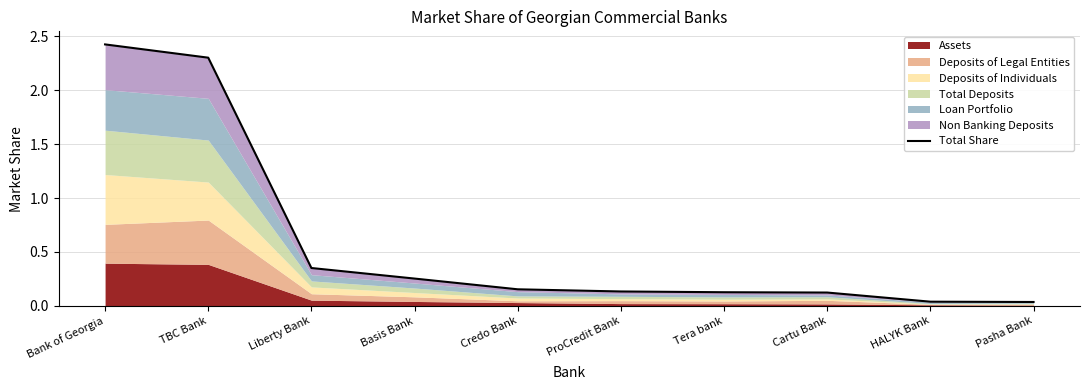

Between Liberty Bank and Pasha Bank, which is larger?

Liberty Bank